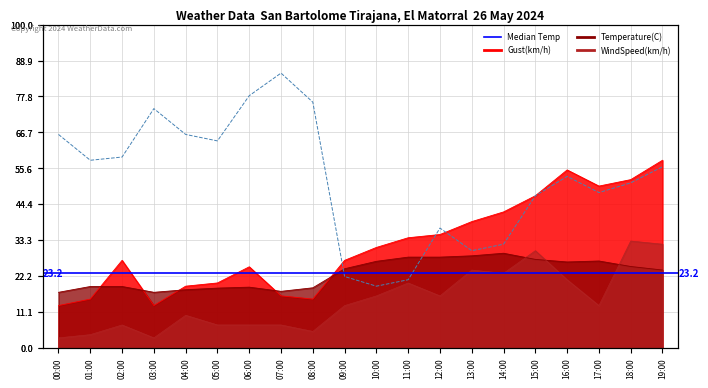

At how many categories does at least one series exceed 45?

14